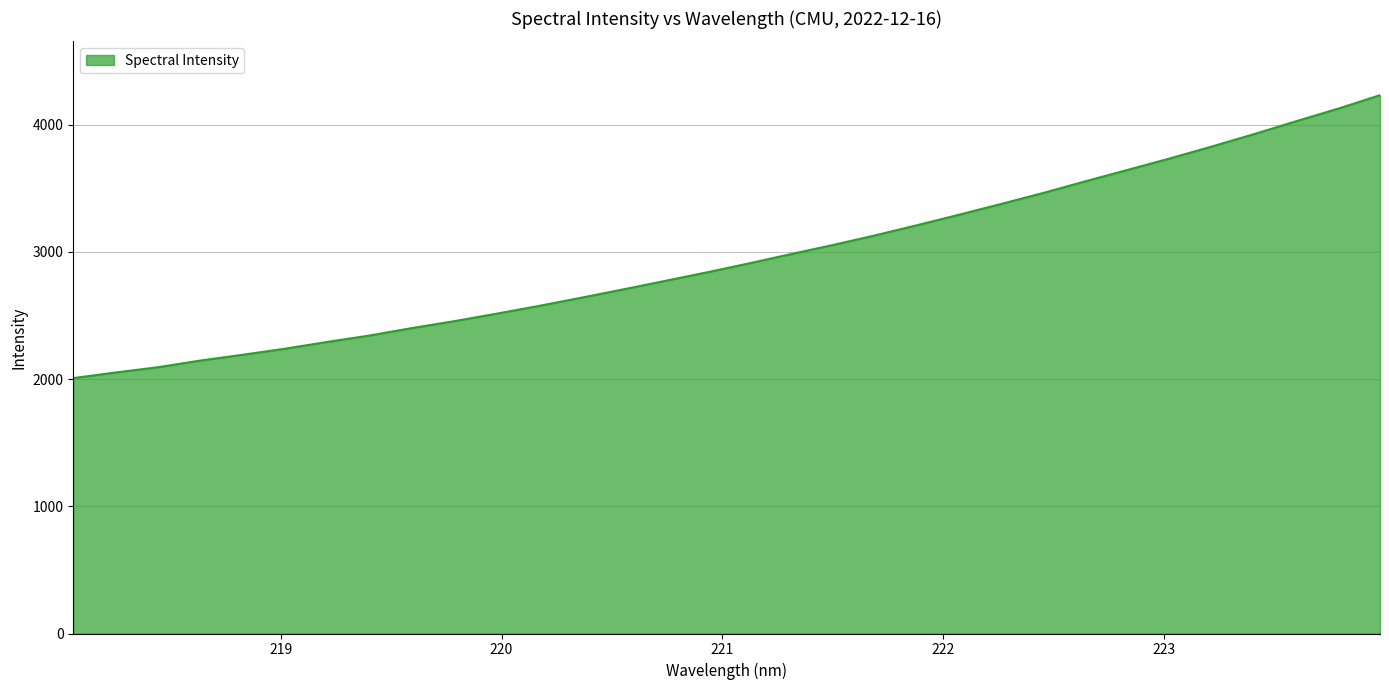

What is the greatest value displayed?

4231.5